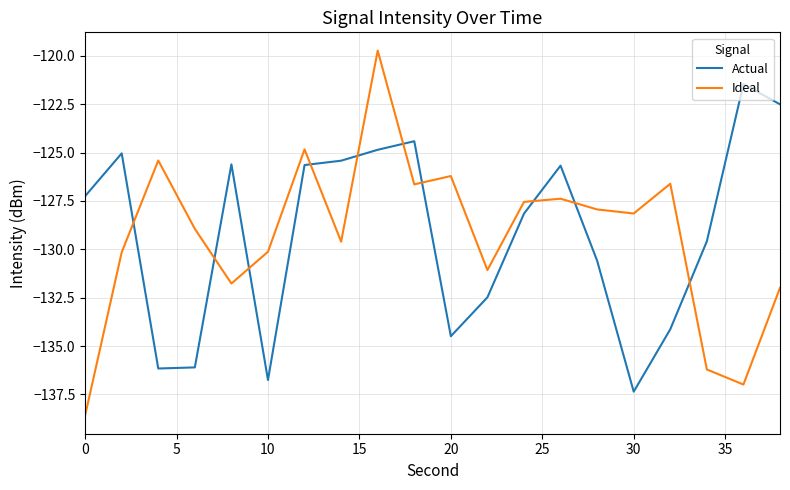

How many lines are shown in the chart?

2